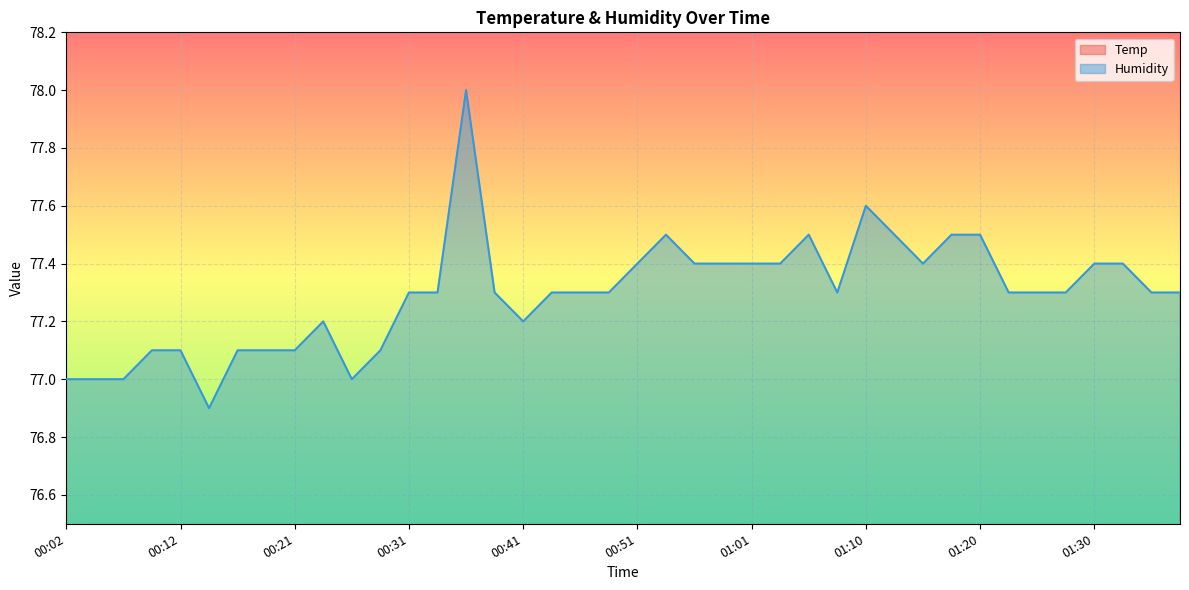

True or false: Humidity has more than 1 interior local peaks.

True